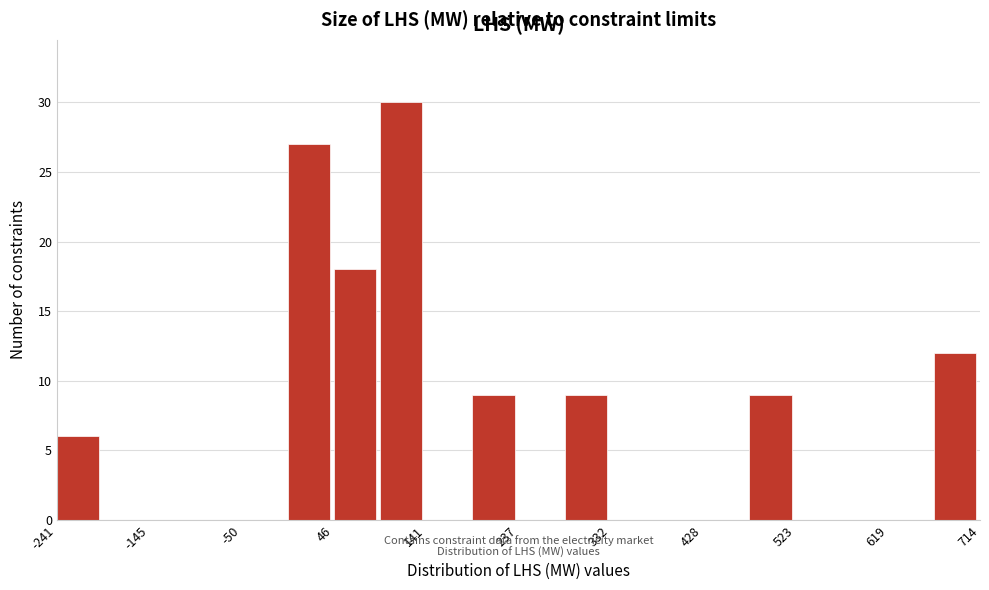

Over which range of the x-axis is the bar tallest?

90 to 140